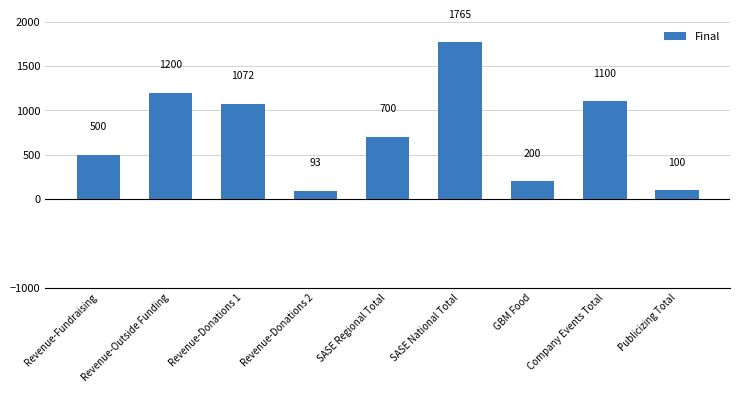

Approximately how many times larger is the value at Revenue-Fundraising compared to SASE National Total?

0.3